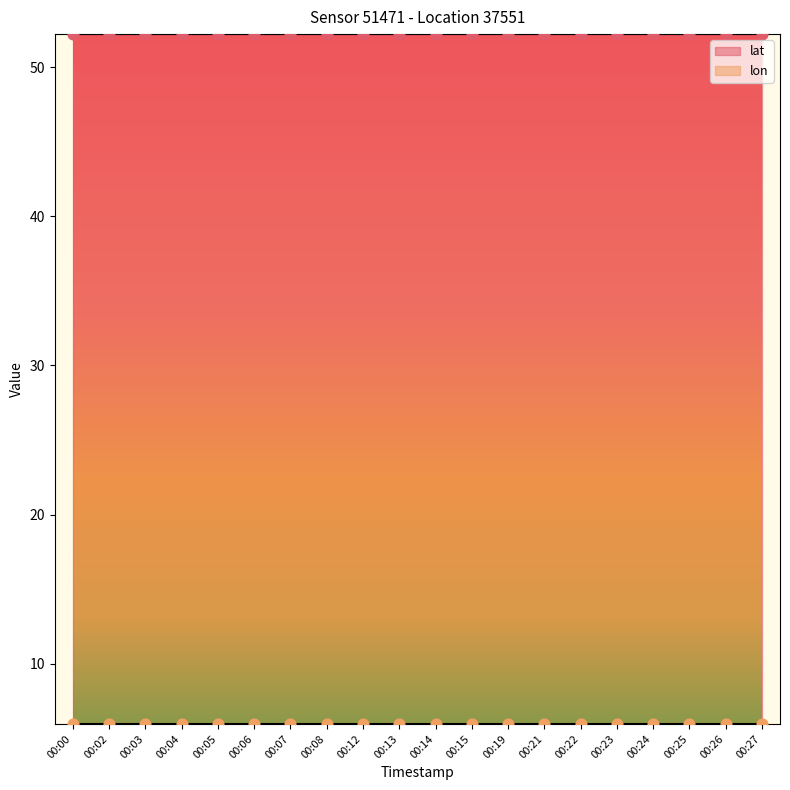

What are all the series names shown in the legend?

lat, lon